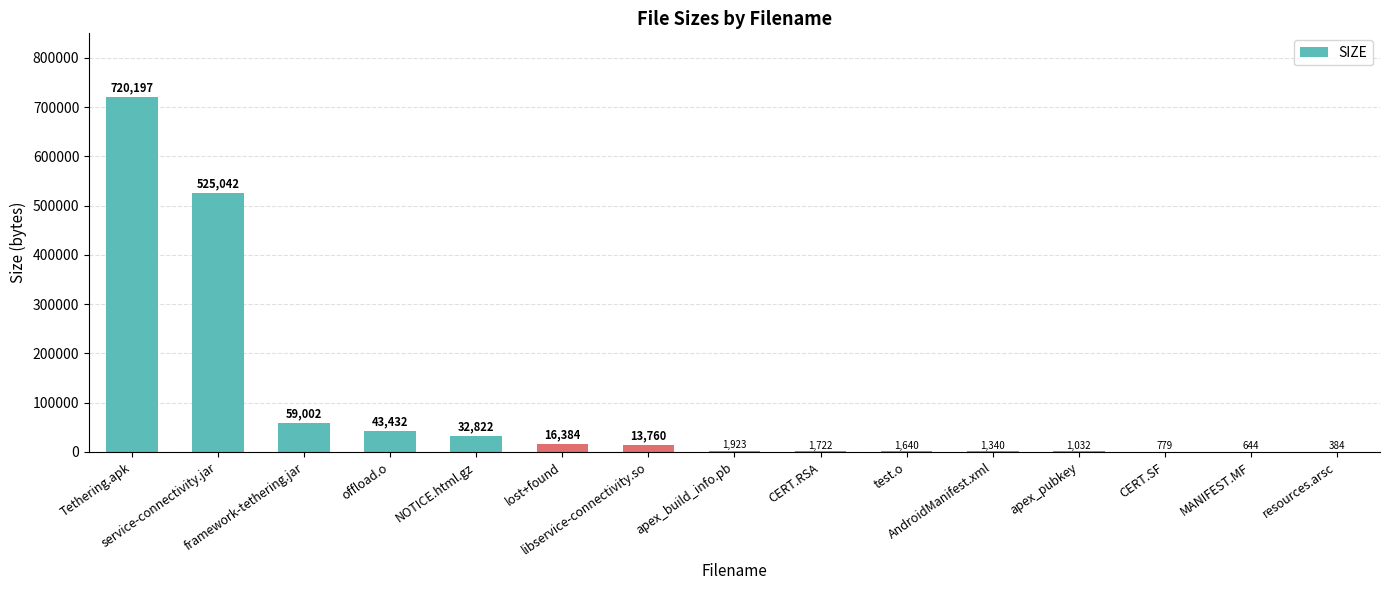

The value at resources.arsc is 384. True or false?

True